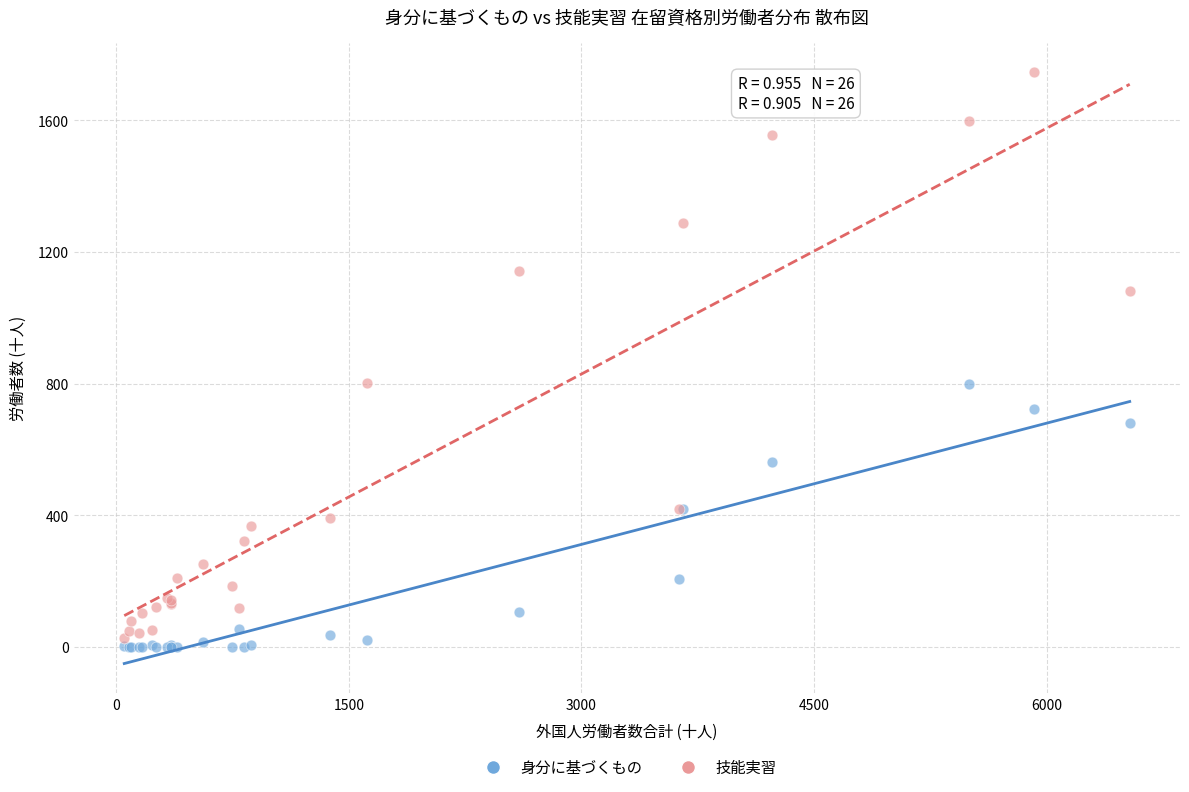

Which series has the widest spread of Y values?

技能実習